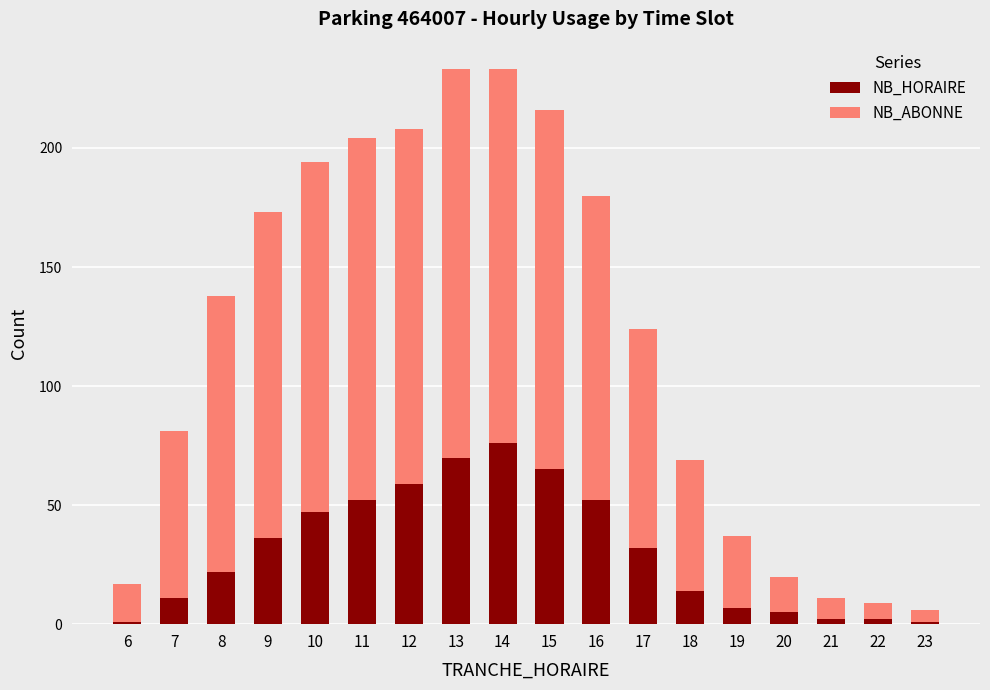

What is the maximum value for NB_HORAIRE?

76